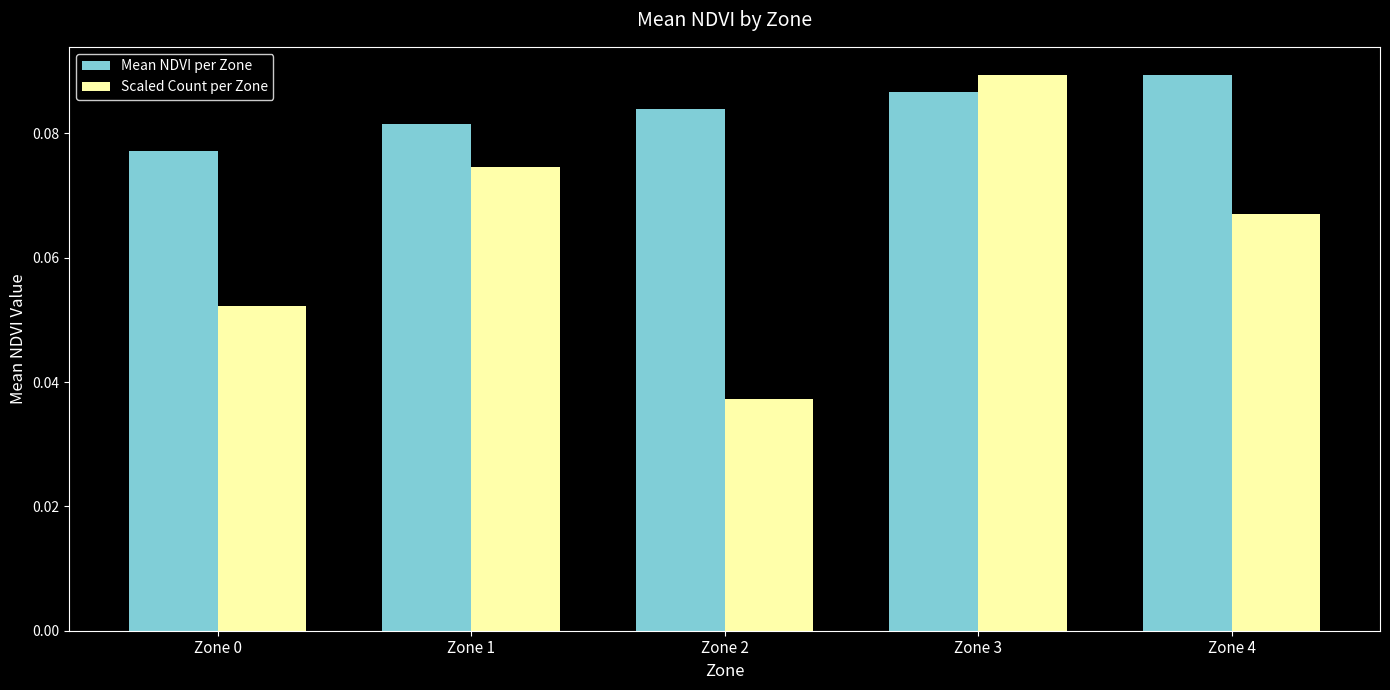

What are all the series names shown in the legend?

Mean NDVI per Zone, Scaled Count per Zone